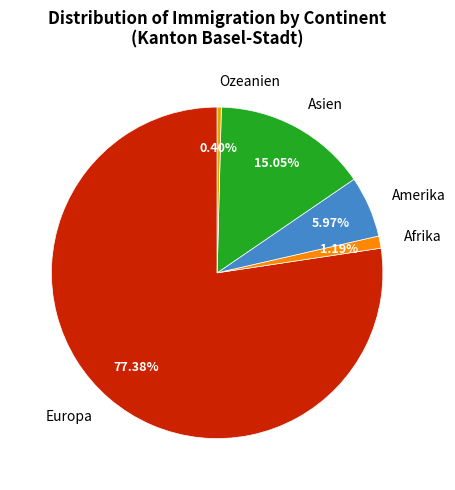

To the nearest percent, what is the difference between the largest and smallest slice percentages?

77%